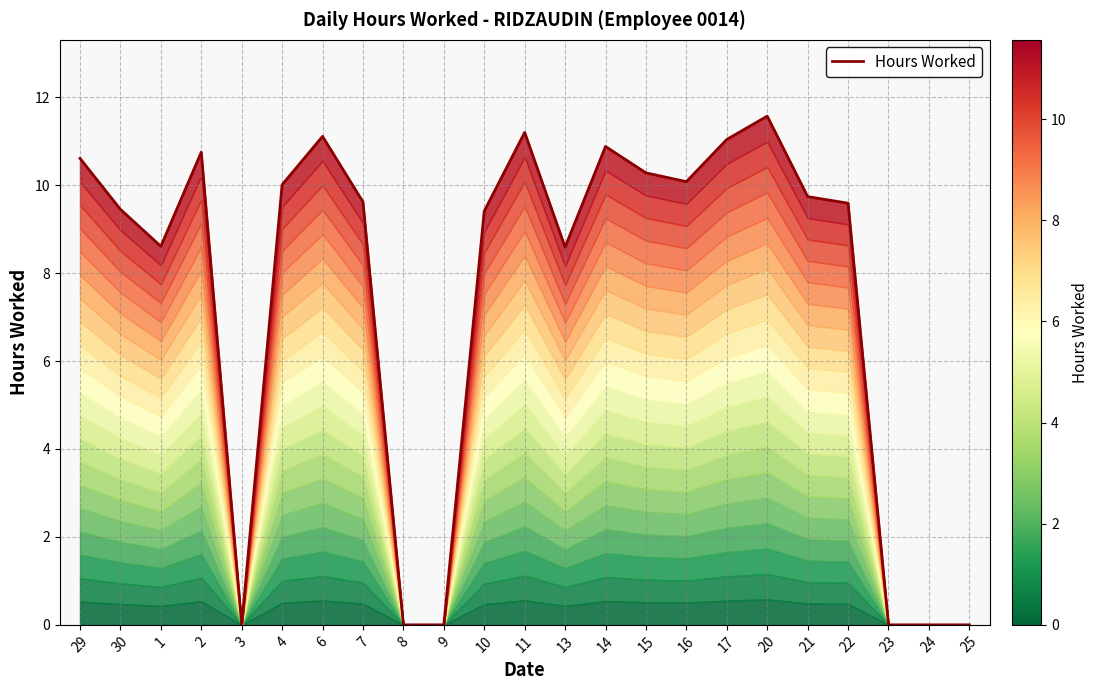

At which label is the value closest to 5?

13